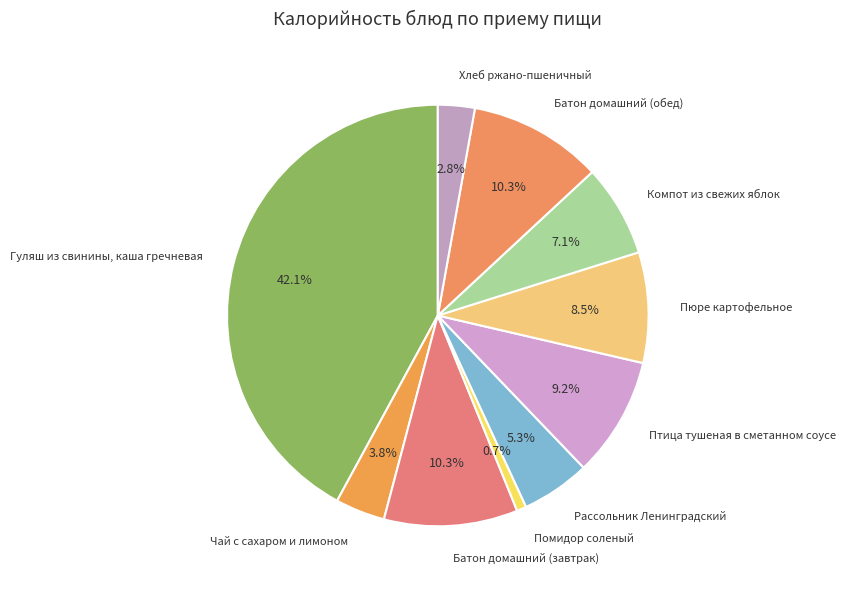

Which has a higher value, Птица тушеная в сметанном соусе or Батон домашний (завтрак)?

Батон домашний (завтрак)